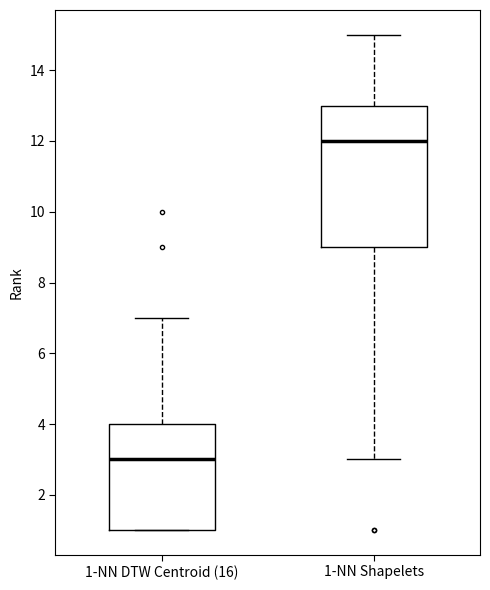

Reading left to right, read every box against the y-axis: the position of its median line, the range the box covers, and the ends of its whiskers. The values are not printed on the chart, so give them approximately, as read against the axis.

1-NN DTW Centroid (16): median 3, box 1 to 4, whiskers 1 to 7
1-NN Shapelets: median 12, box 9 to 13, whiskers 3 to 15